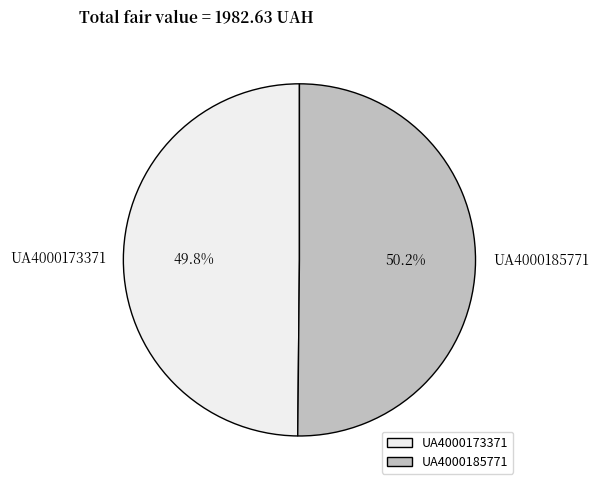

Is it true that UA4000173371 is 50% of the pie?

True